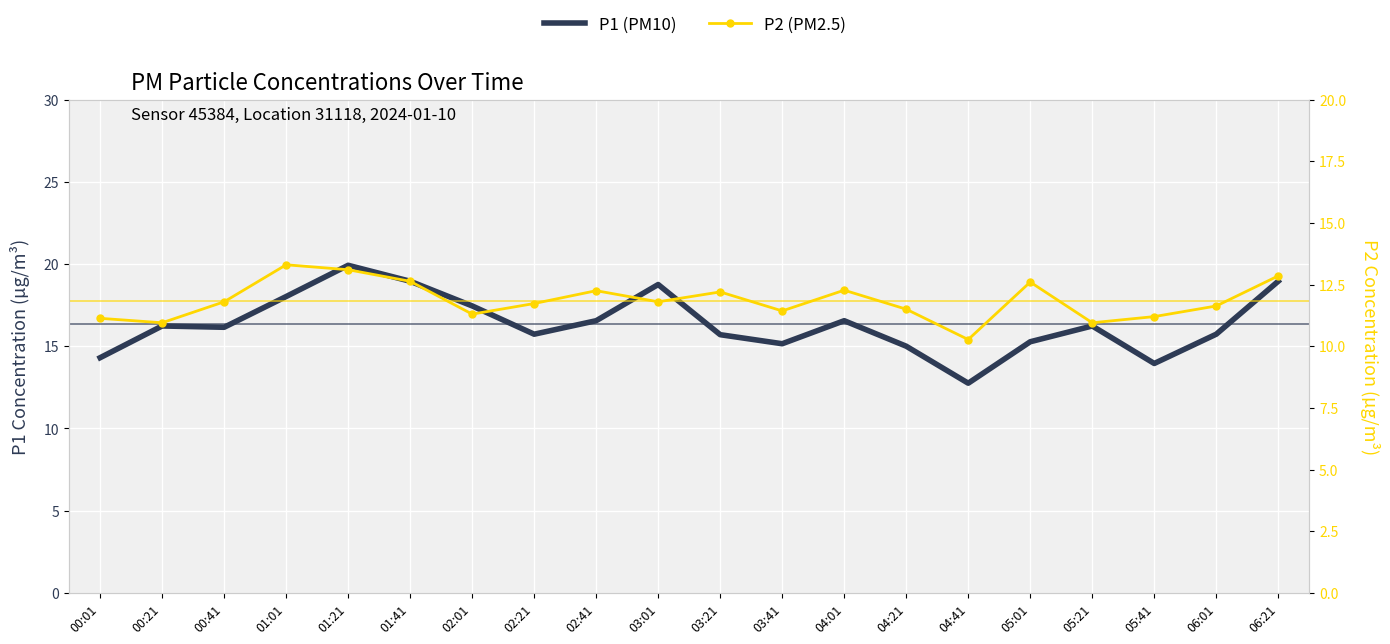

List the labels in order of P1 (PM10) value, largest first.

01:21, 01:41, 06:21, 03:01, 01:01, 02:01, 02:41, 04:01, 00:21, 05:21, 00:41, 02:21, 06:01, 03:21, 05:01, 03:41, 04:21, 00:01, 05:41, 04:41